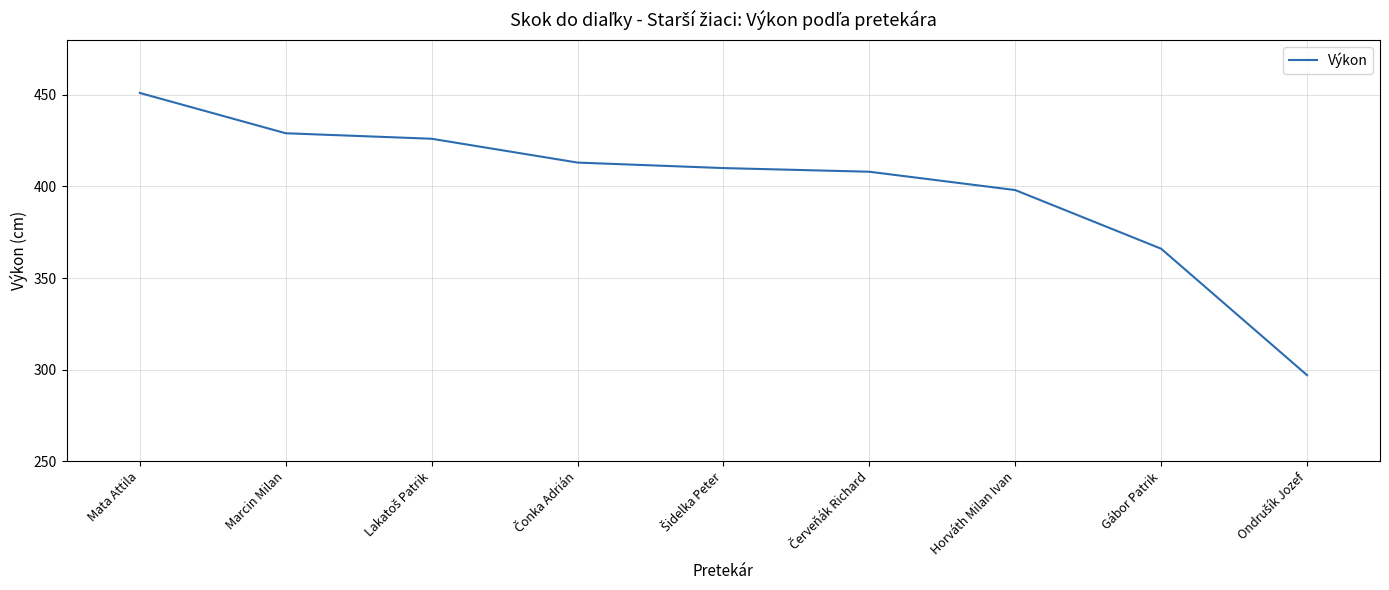

Where is the data nearest to the value 374?

Gábor Patrik